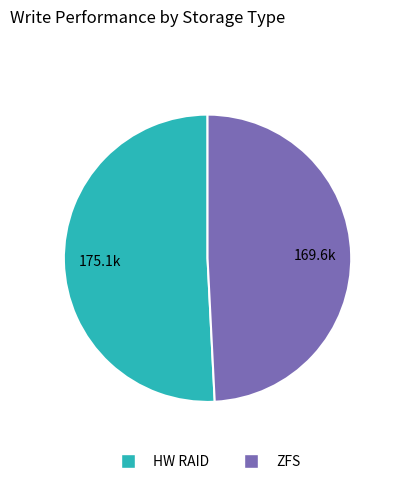

Do ZFS and HW RAID together represent more than half of the pie?

Yes